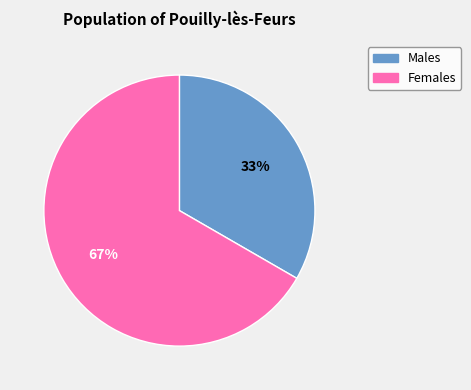

Is there any slice that represents more than half of the pie?

Yes